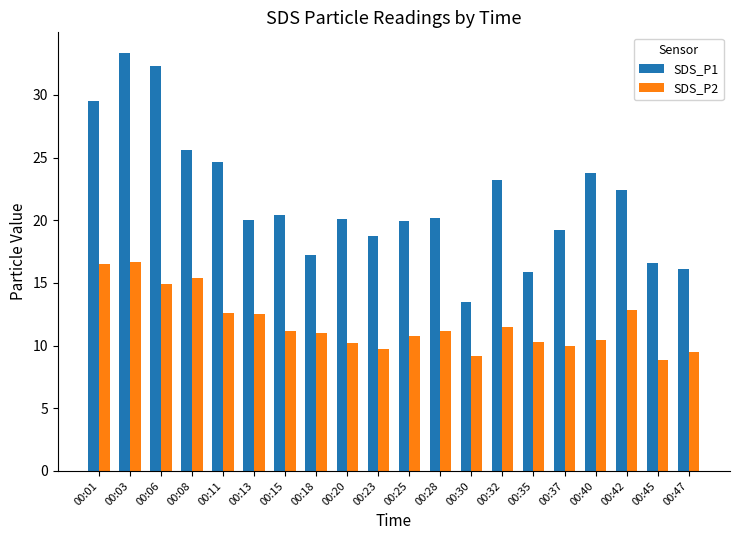

What is the greatest value displayed?

33.3